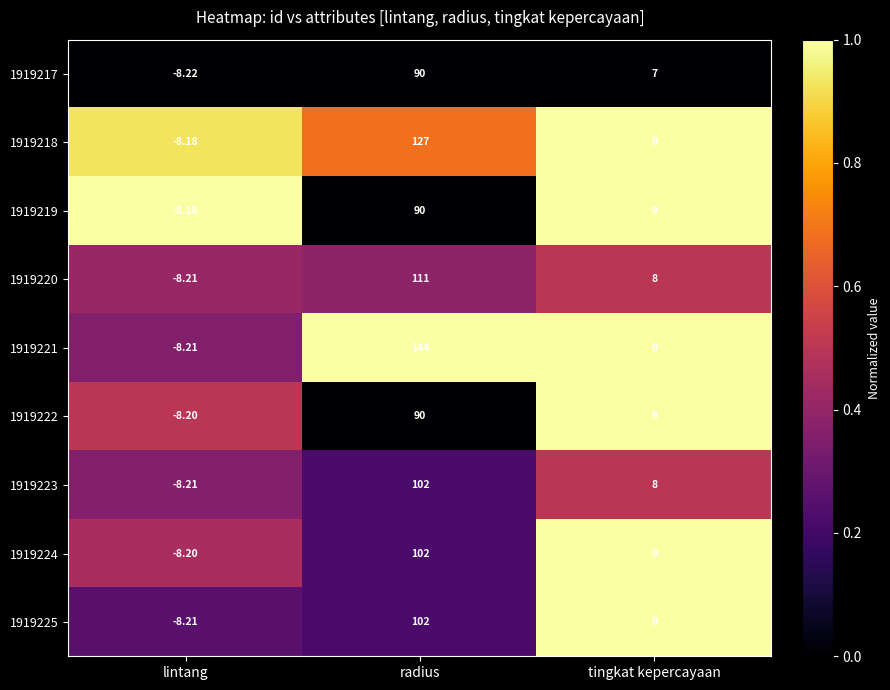

At which label is 1919225 closest to 46?

tingkat kepercayaan